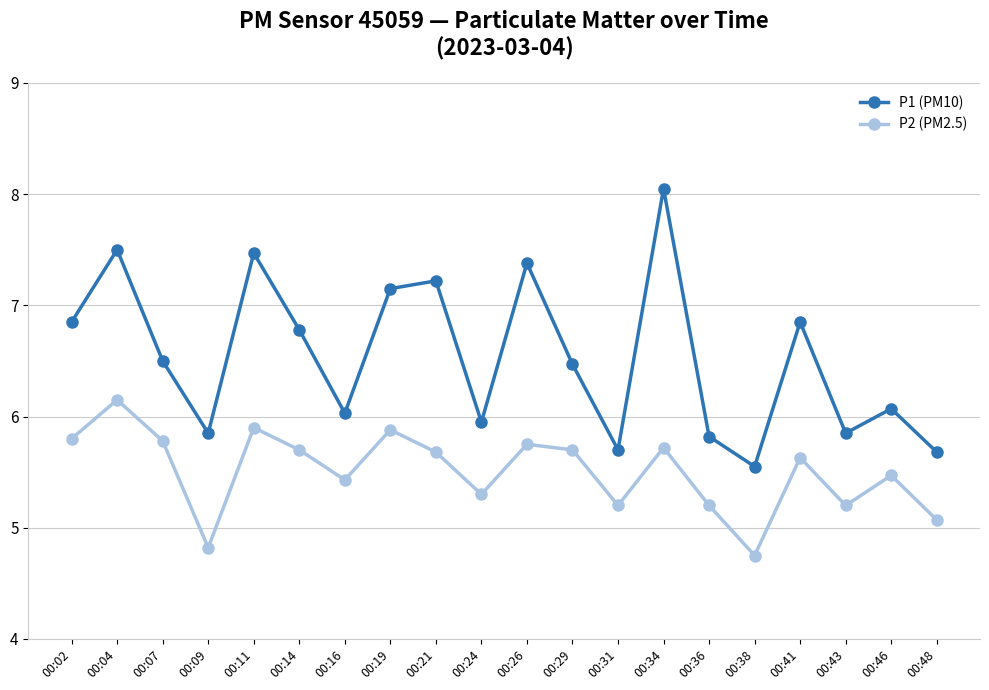

Which series has the widest spread of values?

P1 (PM10)